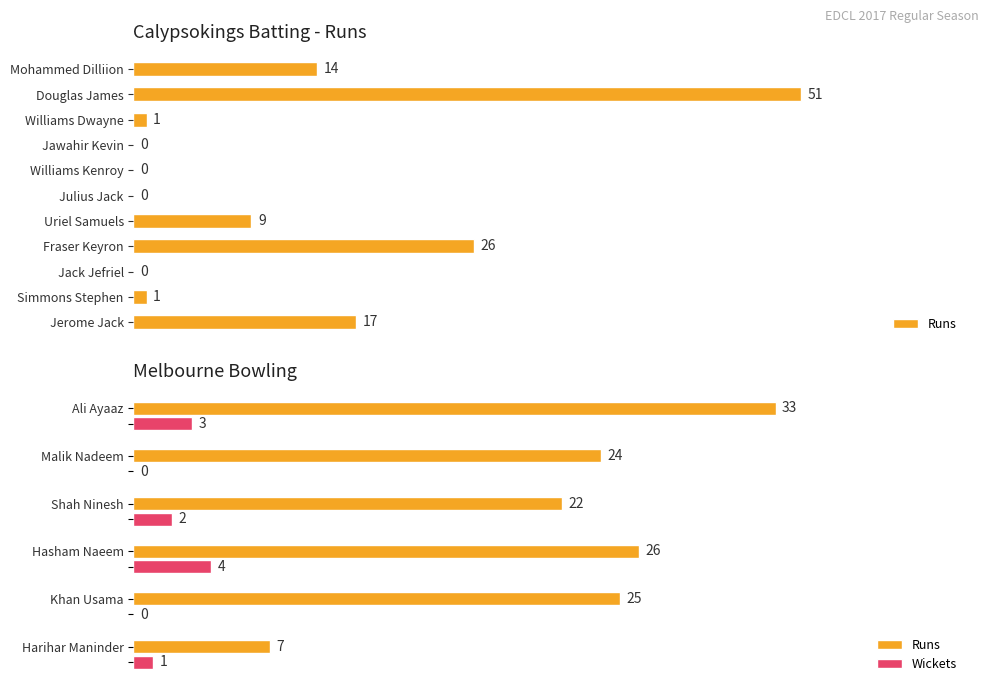

What is the difference between the maximum and minimum values in the Runs series?

26